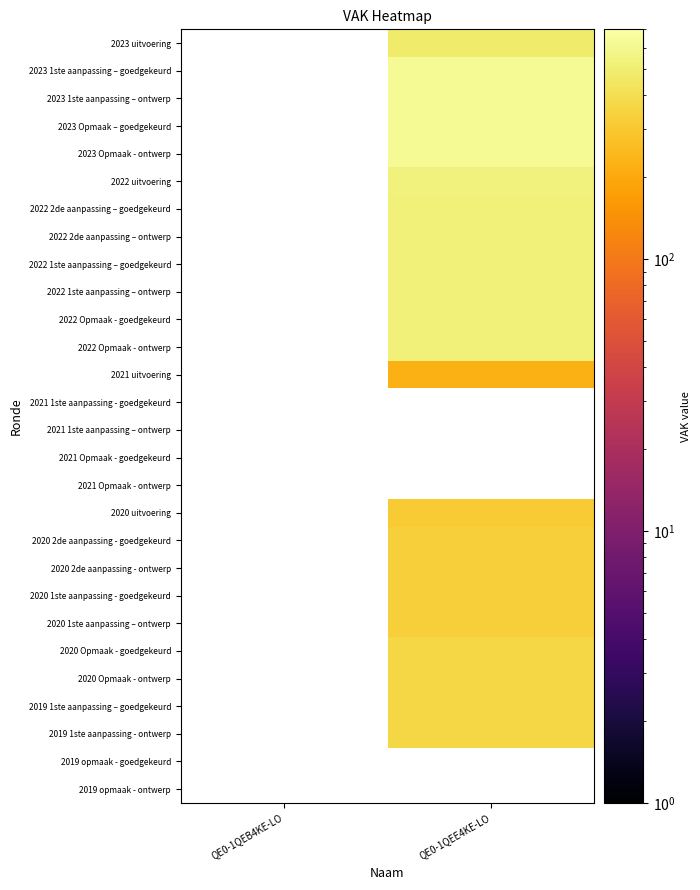

Rank the series at QE0-1QEE4KE-LO from highest to lowest value.

2023 1ste aanpassing – goedgekeurd, 2023 1ste aanpassing – ontwerp, 2023 Opmaak – goedgekeurd, 2023 Opmaak - ontwerp, 2022 uitvoering, 2022 2de aanpassing – goedgekeurd, 2022 2de aanpassing – ontwerp, 2022 1ste aanpassing – goedgekeurd, 2022 1ste aanpassing – ontwerp, 2022 Opmaak - goedgekeurd, 2022 Opmaak - ontwerp, 2023 uitvoering, 2020 Opmaak - goedgekeurd, 2020 Opmaak - ontwerp, 2019 1ste aanpassing – goedgekeurd, 2019 1ste aanpassing - ontwerp, 2019 opmaak - goedgekeurd, 2019 opmaak - ontwerp, 2020 2de aanpassing - goedgekeurd, 2020 2de aanpassing - ontwerp, 2020 1ste aanpassing - goedgekeurd, 2020 1ste aanpassing – ontwerp, 2021 uitvoering, 2021 1ste aanpassing - goedgekeurd, 2021 1ste aanpassing – ontwerp, 2021 Opmaak - goedgekeurd, 2021 Opmaak - ontwerp, 2020 uitvoering